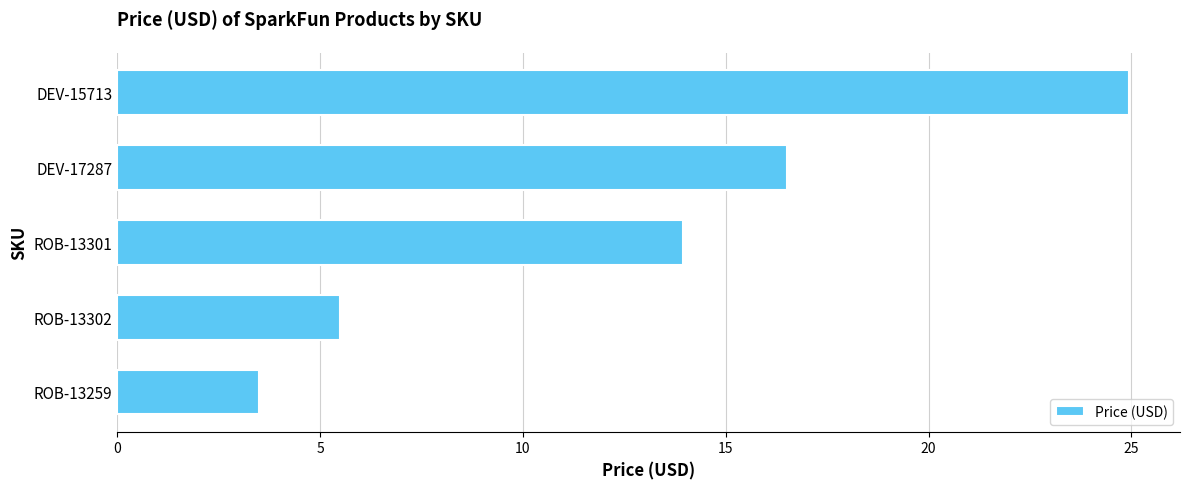

Rank the categories by value from lowest to highest.

ROB-13259, ROB-13302, ROB-13301, DEV-17287, DEV-15713